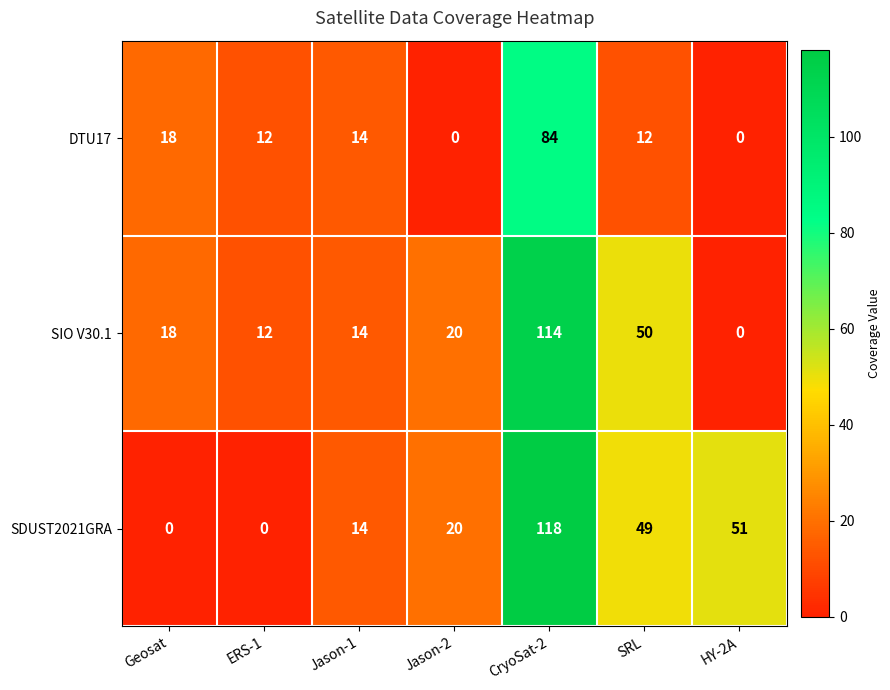

What is the difference between the SIO V30.1 values at Geosat and ERS-1?

6